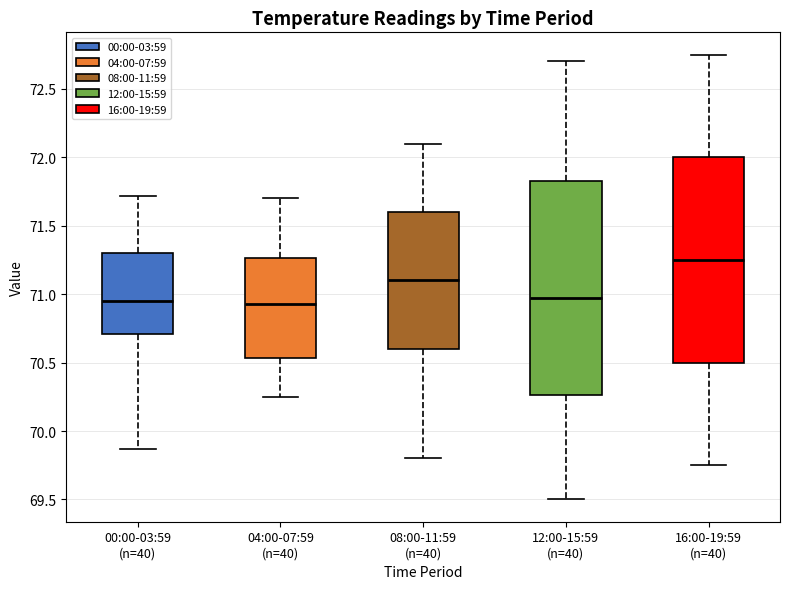

Reading left to right, transcribe this box plot: for each box, give where its median line is, the range the box spans, and where its two whiskers end, as read against the y-axis. The values are not printed on the chart, so give them approximately, as read against the axis.

00:00-03:59 (n=40): median 70.95, box 70.70 to 71.30, whiskers 69.85 to 71.70
04:00-07:59 (n=40): median 70.95, box 70.55 to 71.25, whiskers 70.25 to 71.70
08:00-11:59 (n=40): median 71.10, box 70.60 to 71.60, whiskers 69.80 to 72.10
12:00-15:59 (n=40): median 71.00, box 70.25 to 71.85, whiskers 69.50 to 72.70
16:00-19:59 (n=40): median 71.25, box 70.50 to 72.00, whiskers 69.75 to 72.75